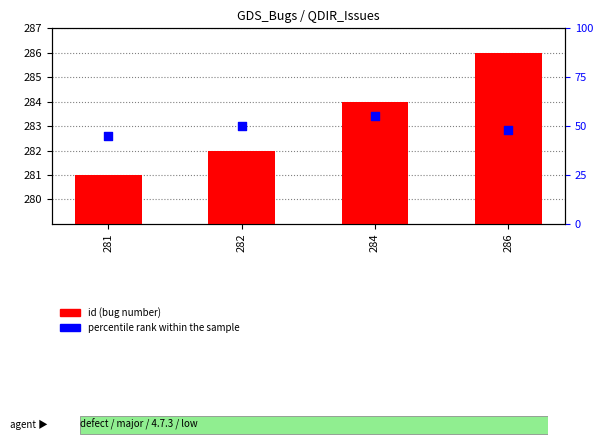

Which series has the largest Y range (max minus min)?

percentile rank within the sample